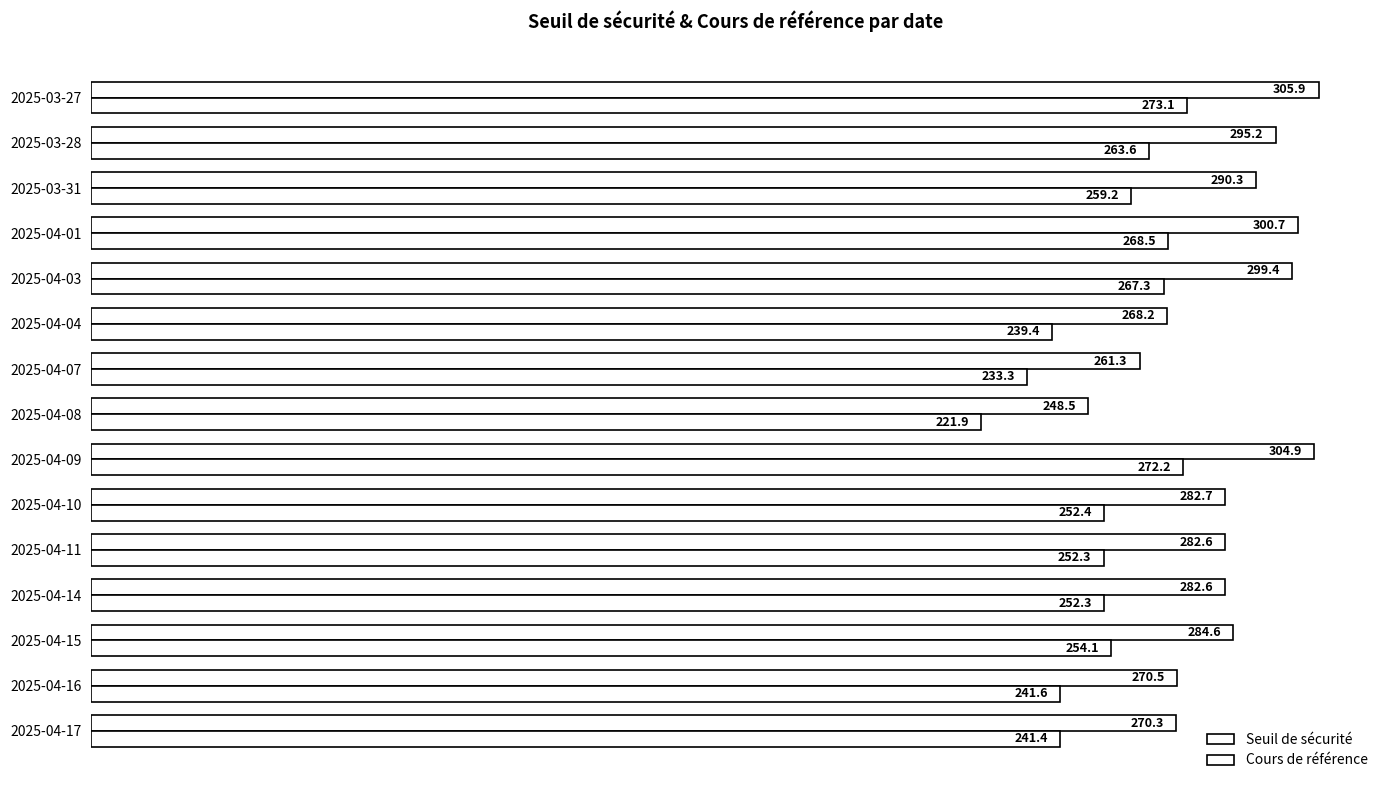

Count the number of categories in the chart.

15